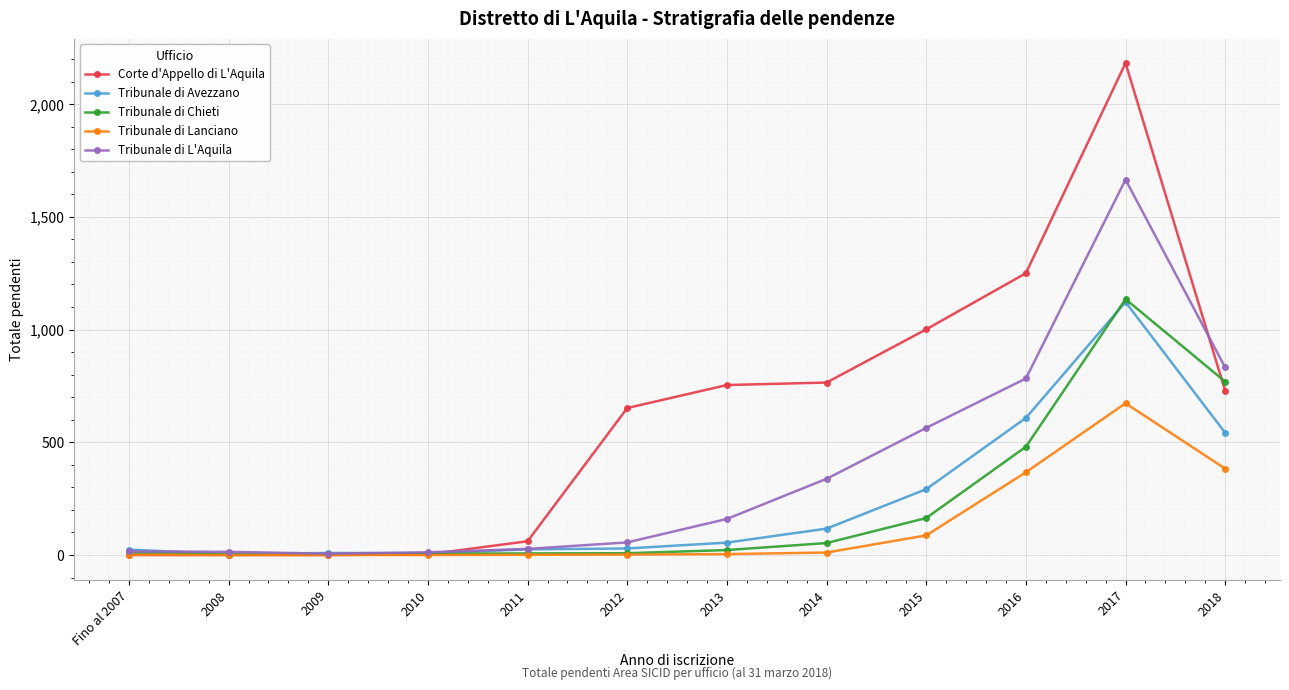

True or false: Corte d'Appello di L'Aquila has more than 0 points higher than both neighbors.

True